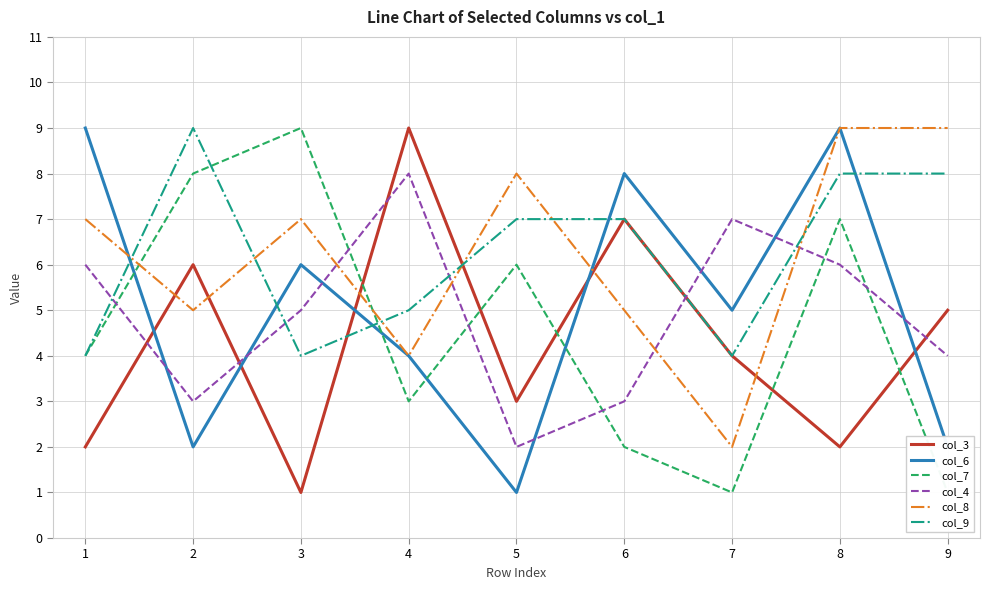

Between 5 and 6, which series saw the biggest shift?

col_6